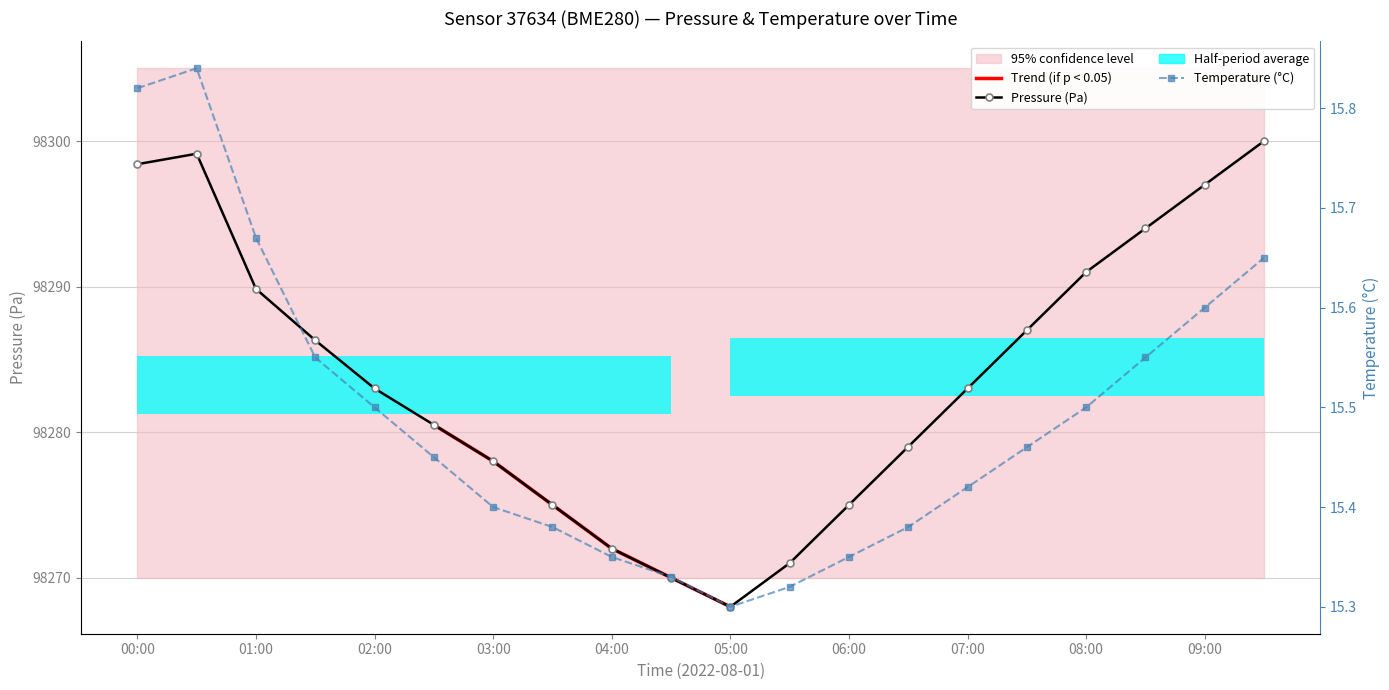

What is the spread (max minus min) of values at 00:30?

98283.3